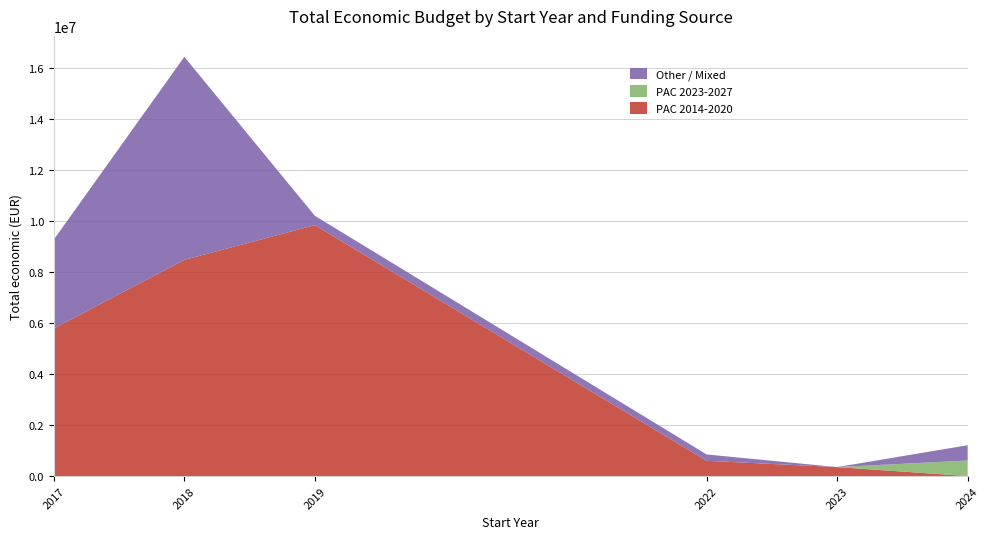

Reading left to right, what are all the values shown in this chart?

PAC 2014-2020: 2017=5790993	2018=8484999	2019=9847932	2022=598672	2023=352139	2024=0
PAC 2023-2027: 2017=0	2018=0	2019=0	2022=0	2023=0	2024=610889
Other / Mixed: 2017=3487018	2018=7967413	2019=365045	2022=249910	2023=0	2024=599792